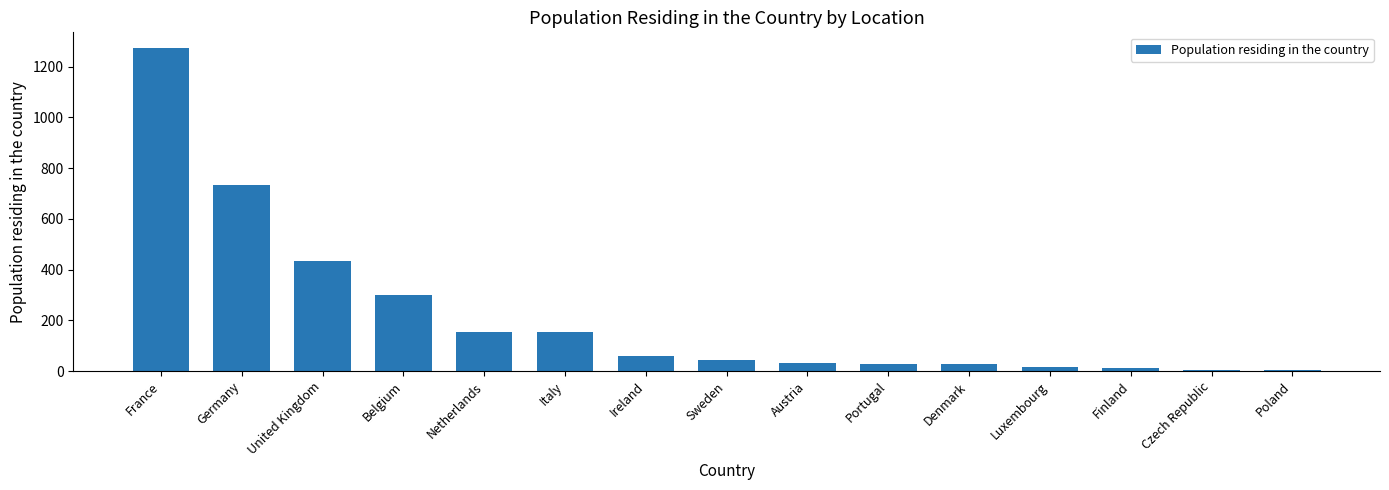

Approximately how many times larger is the value at France compared to United Kingdom?

2.9